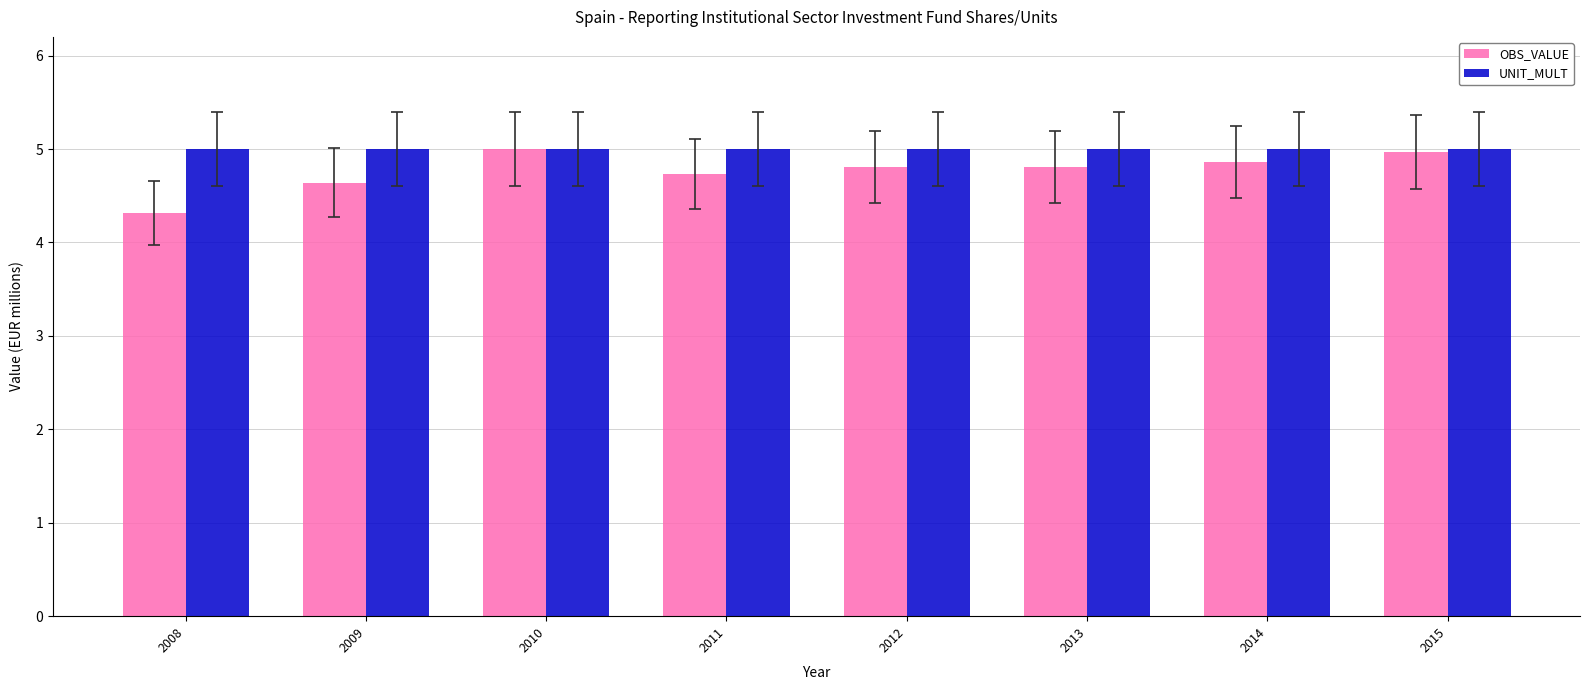

True or false: OBS_VALUE has a value of 7.7 at 2010.

False